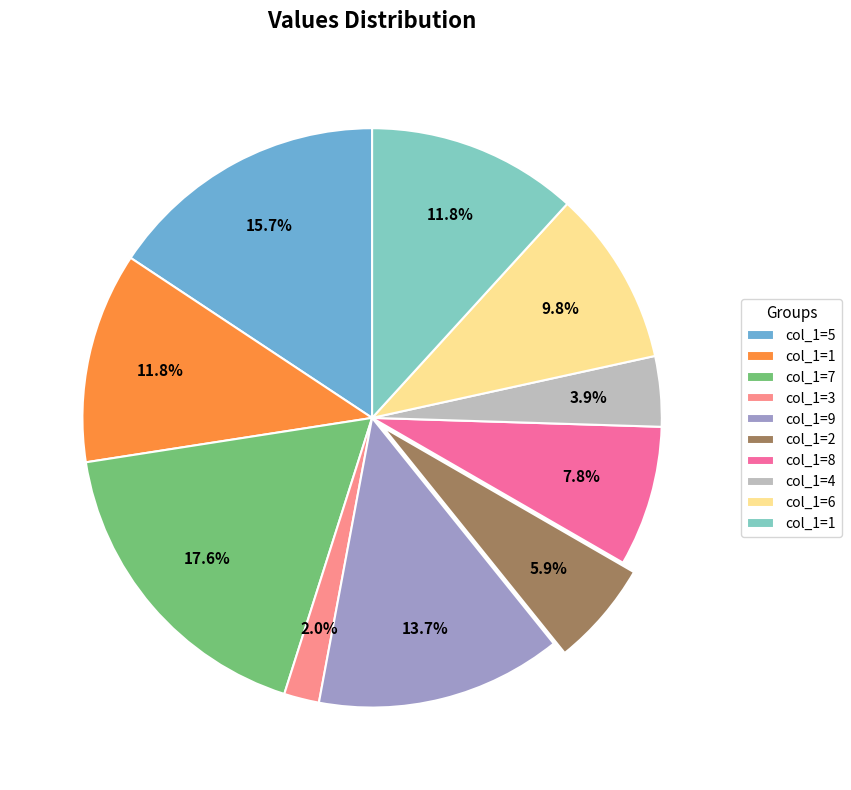

Is there a majority slice in this chart?

No